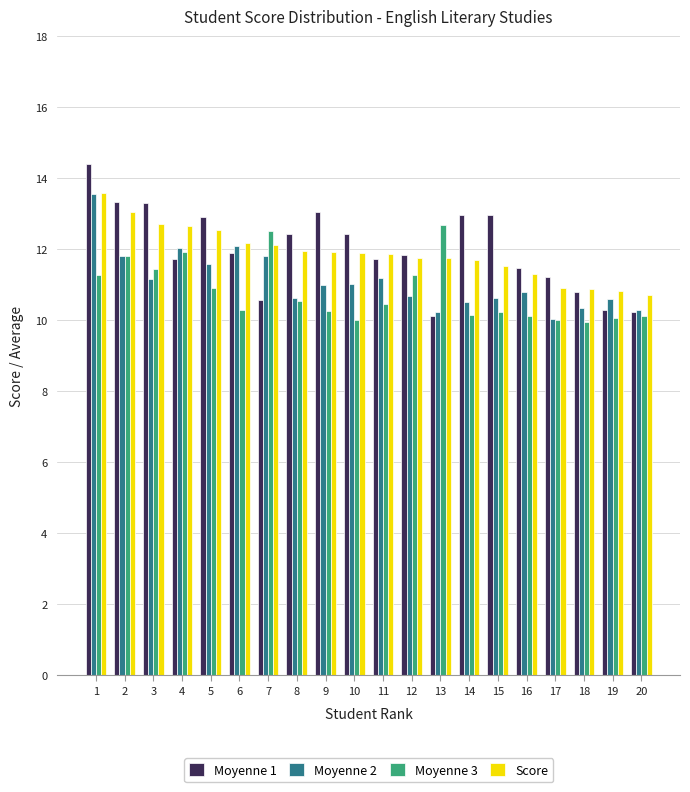

What is the difference between the maximum and minimum values in the Score series?

2.9